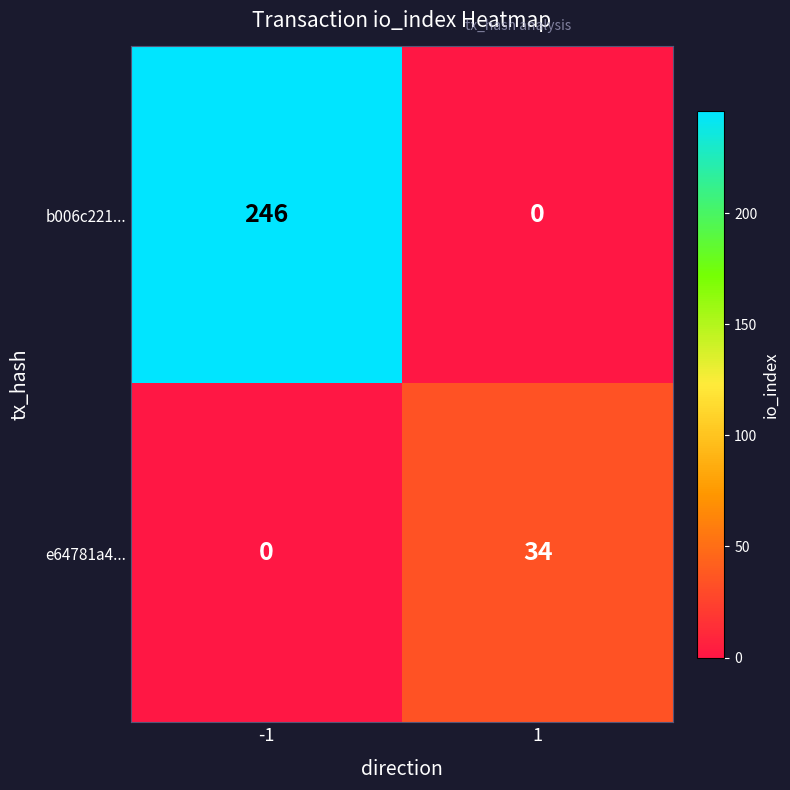

Which series changed the most between -1 and 1?

b006c221...